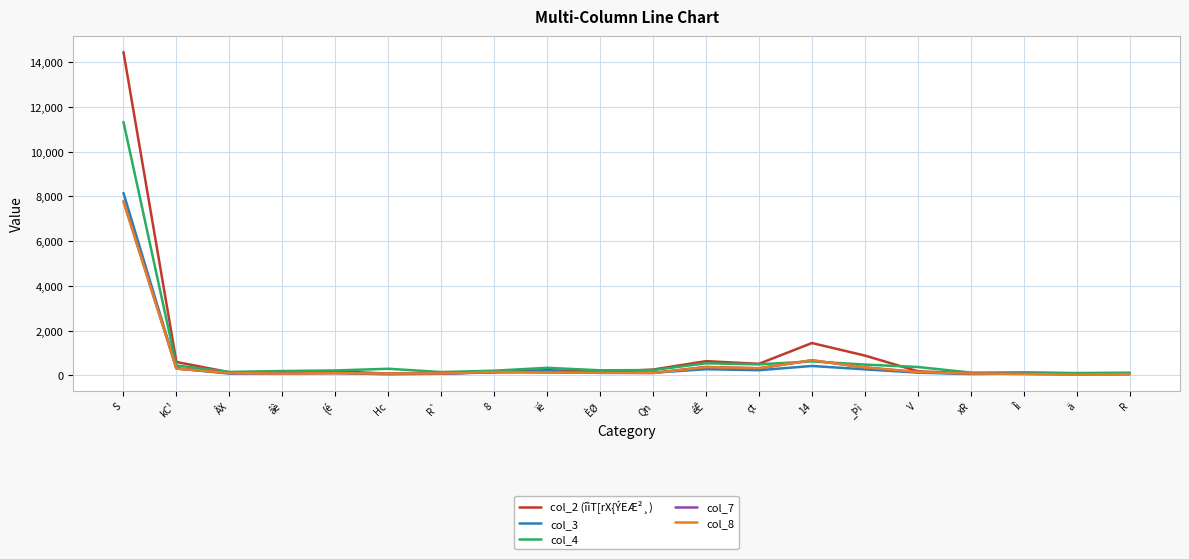

Which series has the widest spread of values?

col_2 (îìT[rX{ÝEÆ²¸)